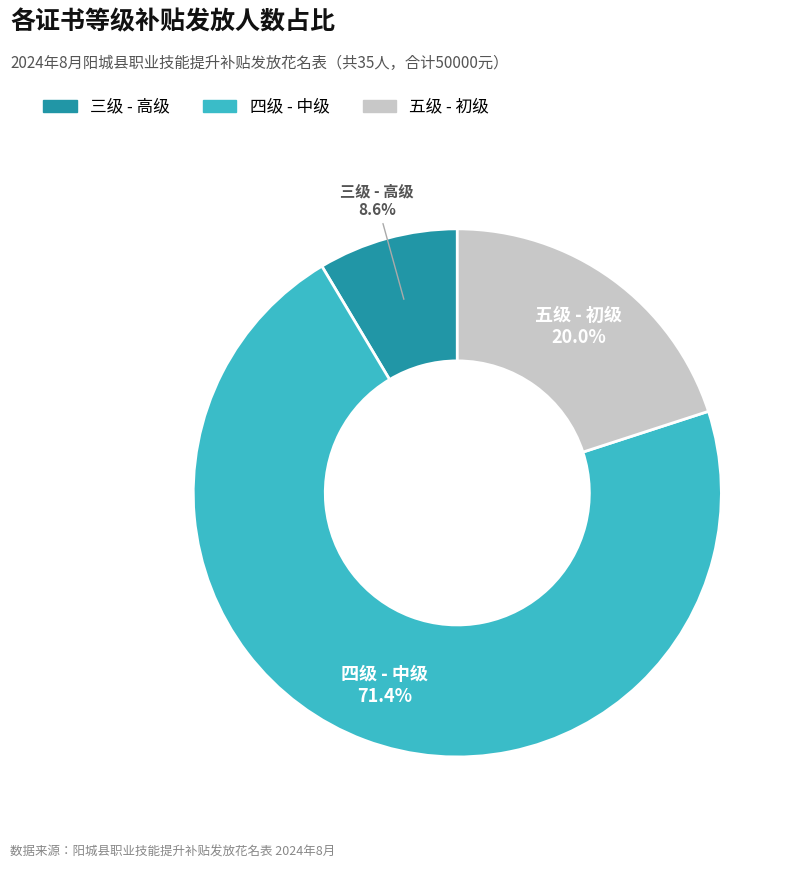

Is 四级 - 中级 the majority of the pie?

Yes